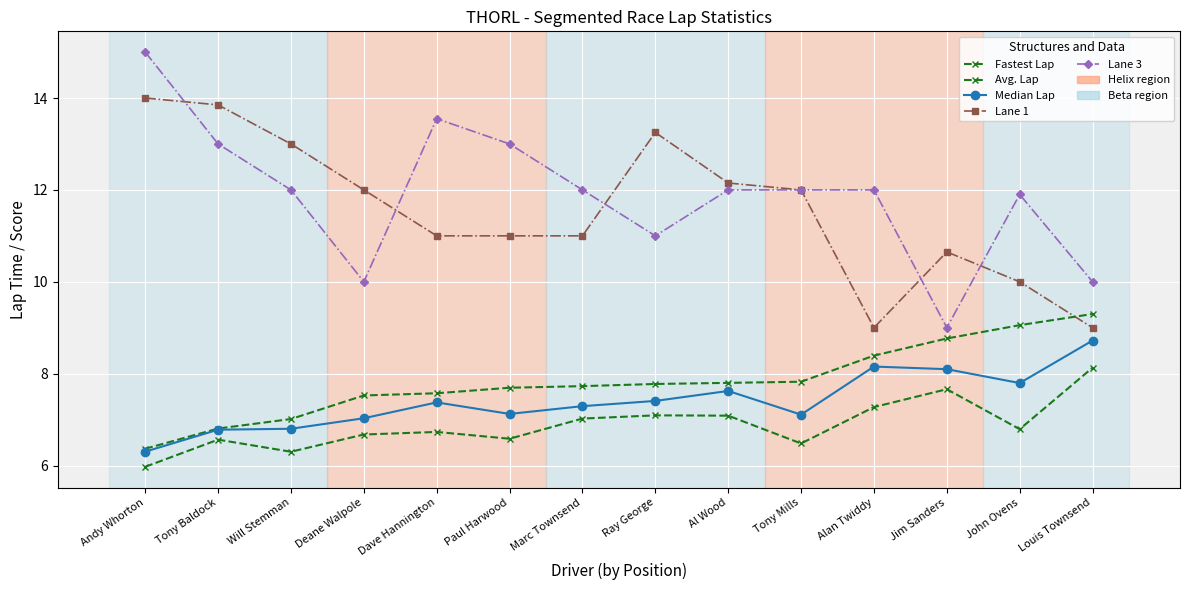

Which series has the largest total across all categories?

Lane 3